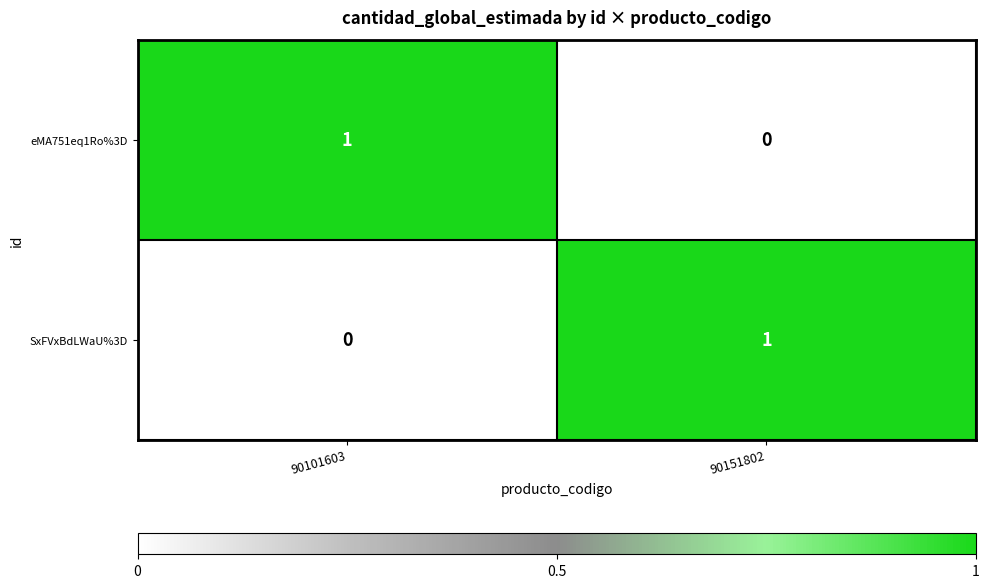

Which category has the highest value in the SxFVxBdLWaU%3D series?

90151802